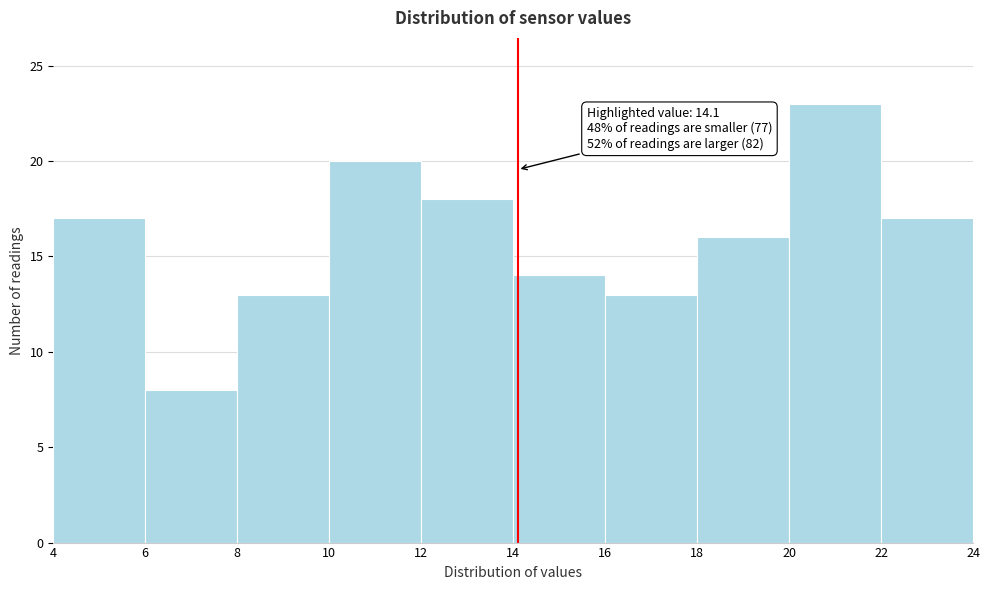

Over which range of the x-axis is the bar tallest?

20 to 22